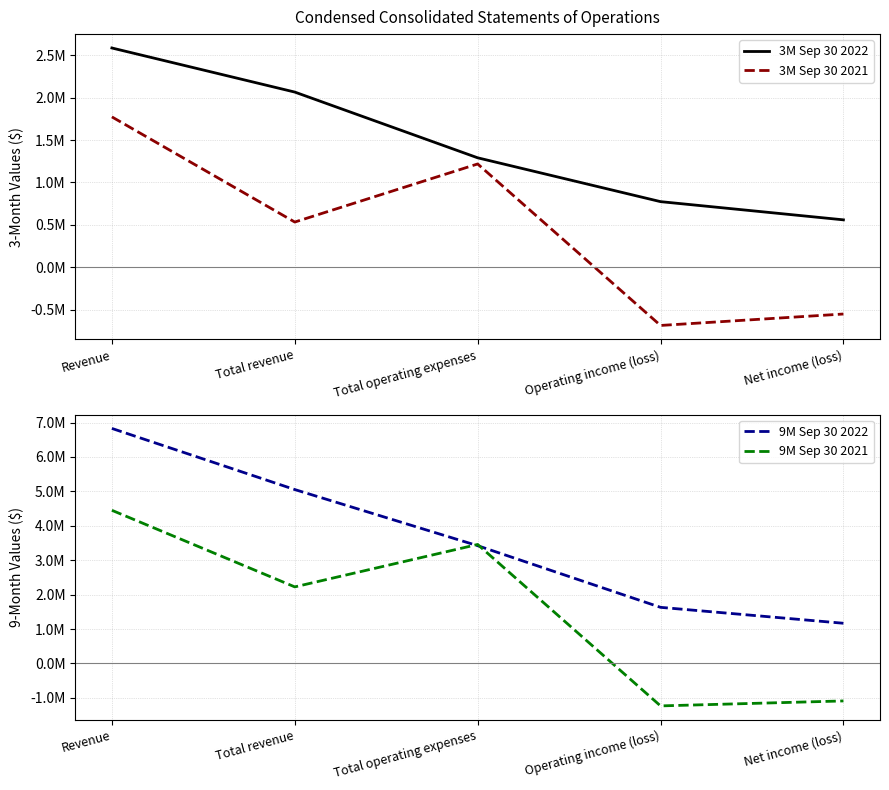

How many times do 9M Sep 30 2021 and 3M Sep 30 2022 cross each other?

1